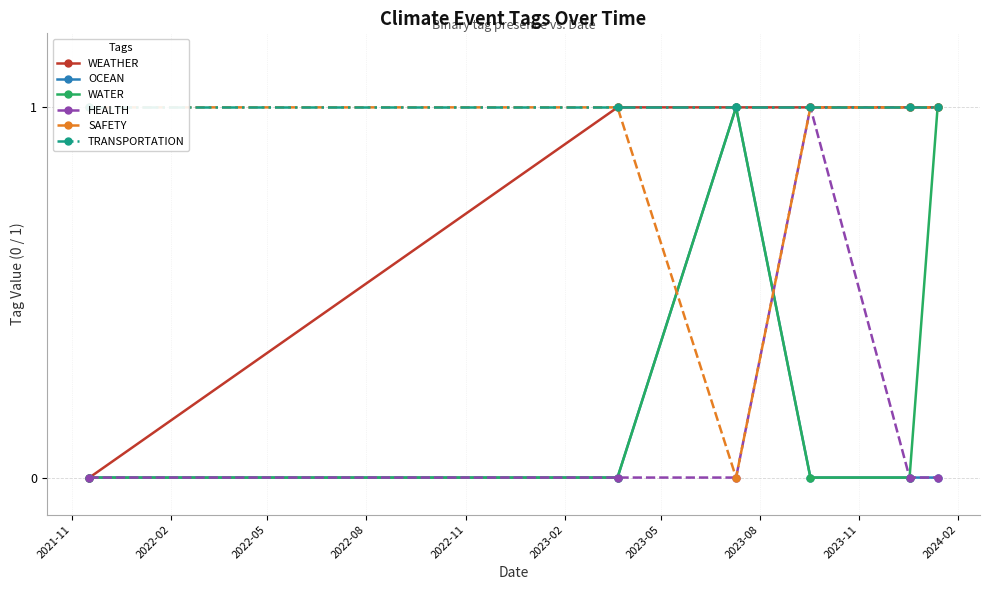

What is the value of the SAFETY point at the 6th from the left?

1